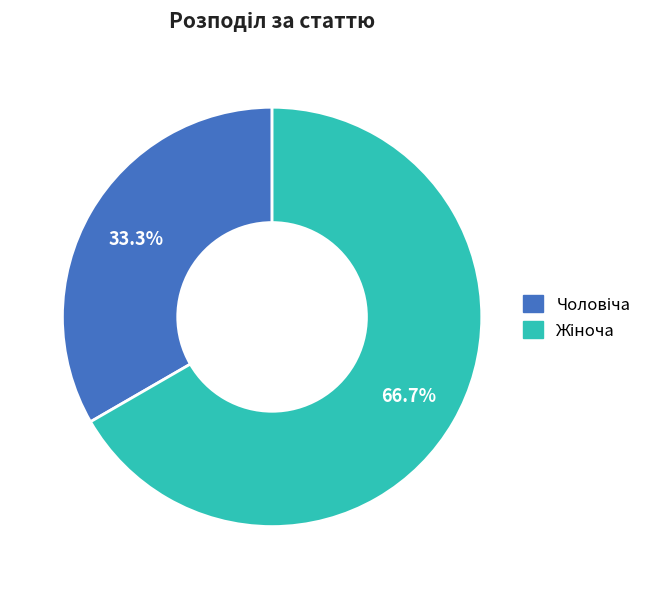

To the nearest percent, what is the average slice percentage?

50%